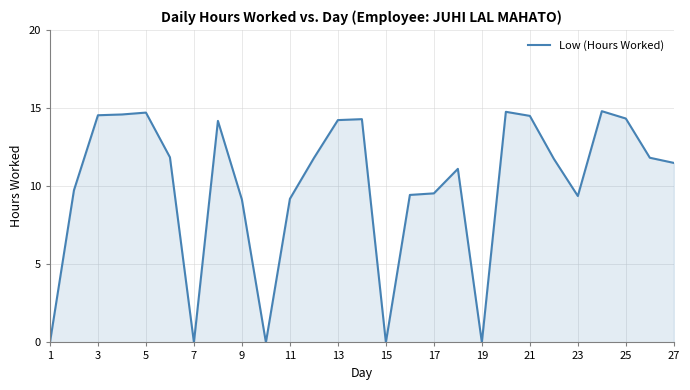

What is the greatest value displayed?

14.8